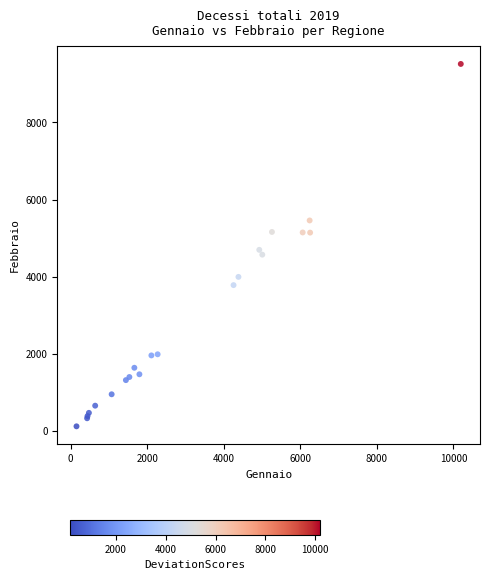

What Y value in the scatter plot is closest to 4818?

4697